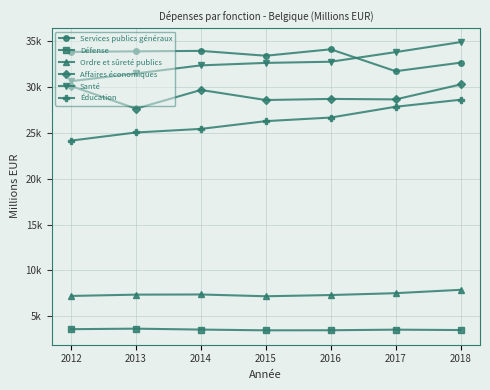

Which has a higher value, 2014 or 2013?

2014